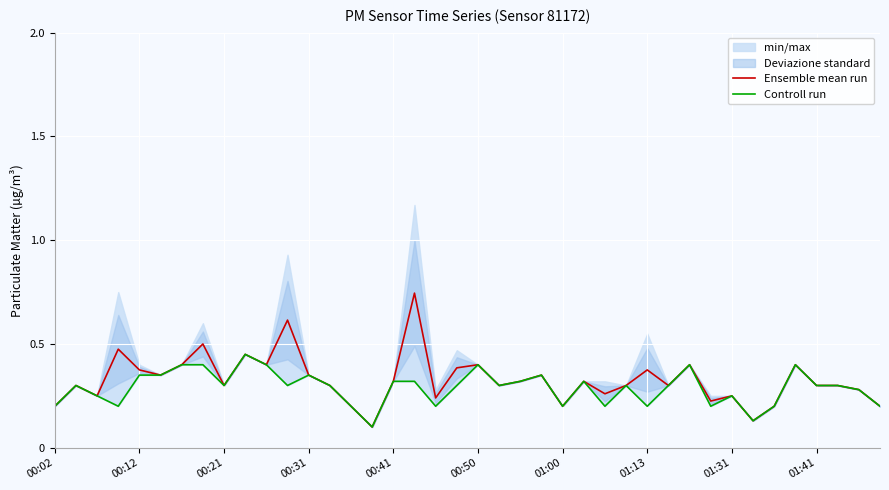

List the series in order of their peak value, highest first.

Ensemble mean run, Controll run